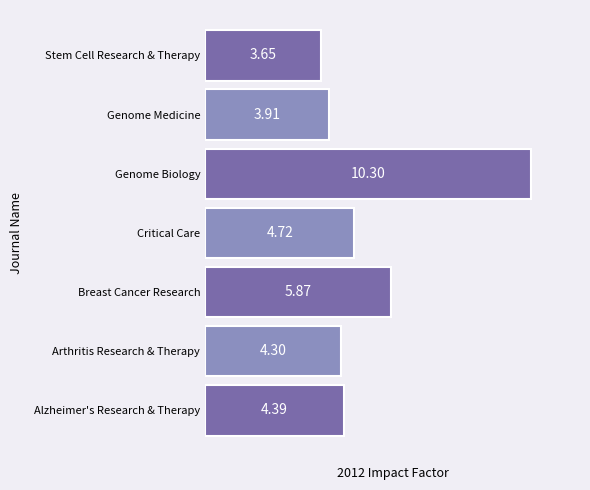

Approximately how many times larger is the value at Alzheimer's Research & Therapy compared to Genome Biology?

0.4